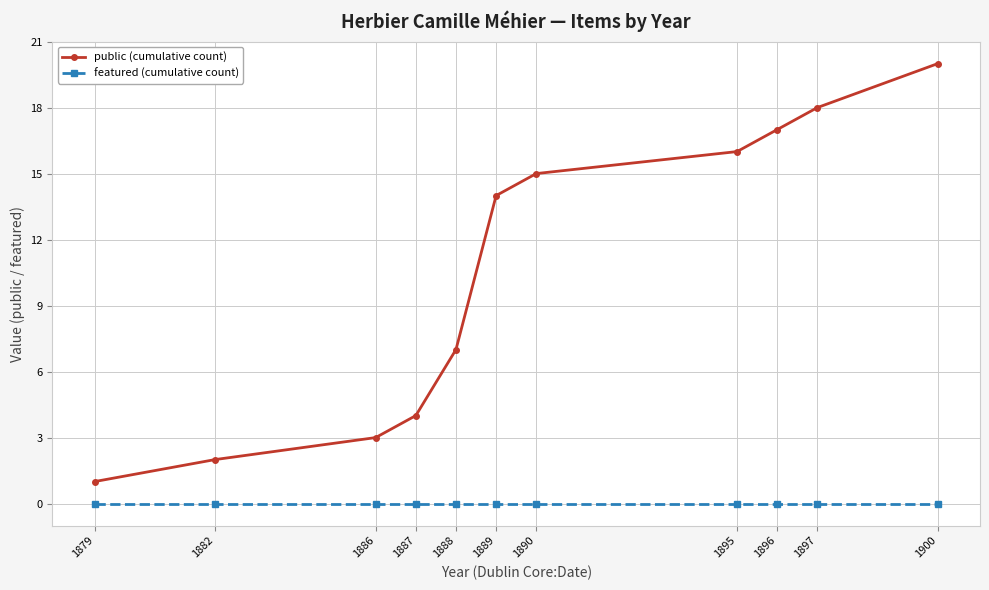

The value of public (cumulative count) at 1890 is 15. True or false?

True